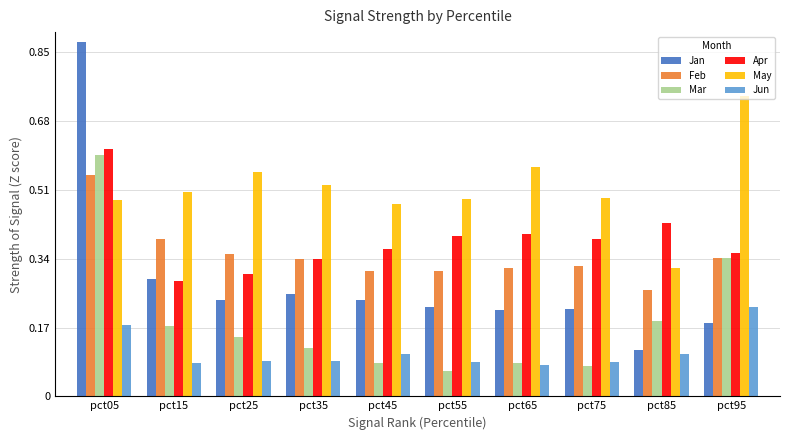

At pct25, list the series in order from largest to smallest.

May, Feb, Apr, Jan, Mar, Jun